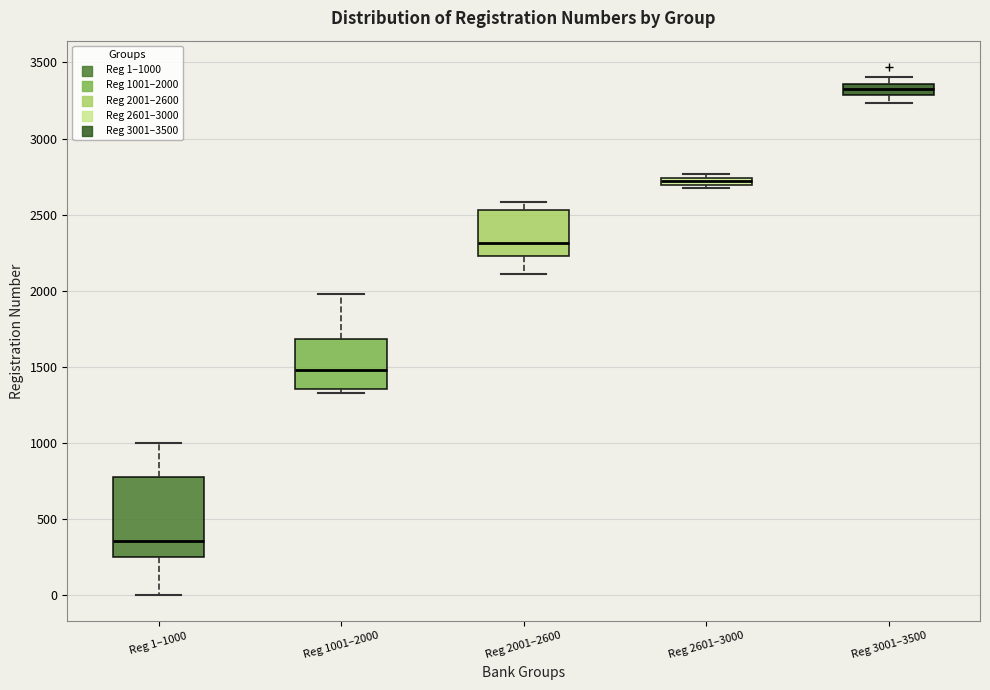

Which box has the lowest median line?

Reg 1–1000